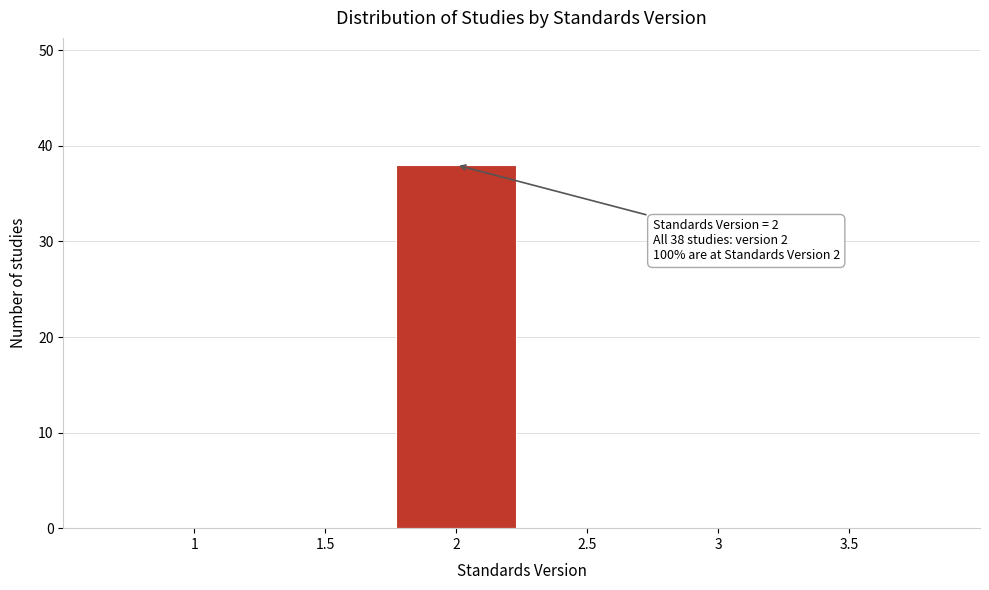

Reading left to right, list all the values displayed in this chart.

1=0	1.5=0	2=38	2.5=0	3=0	3.5=0